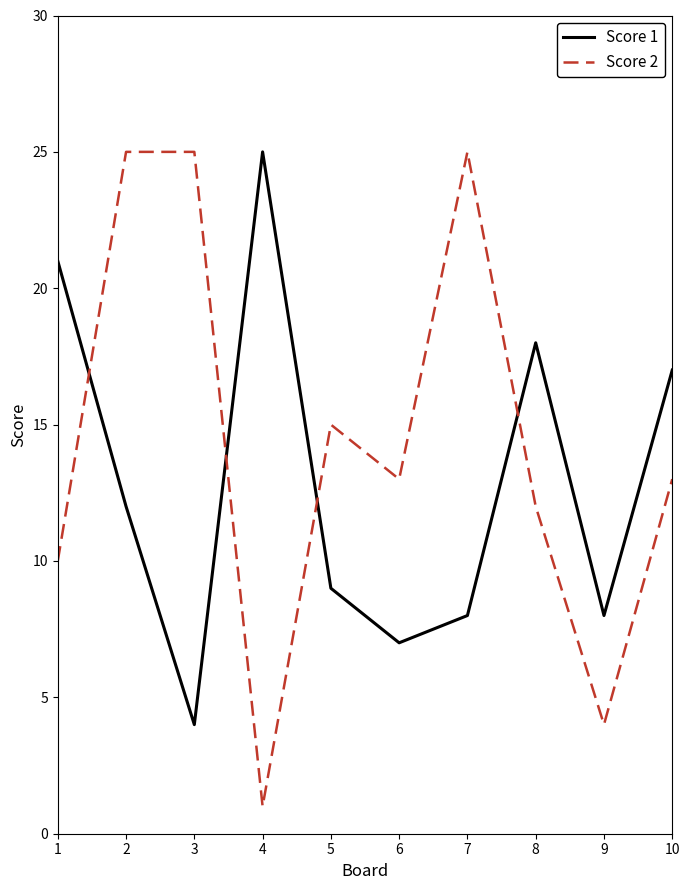

Which label corresponds to the smallest value in the chart?

4